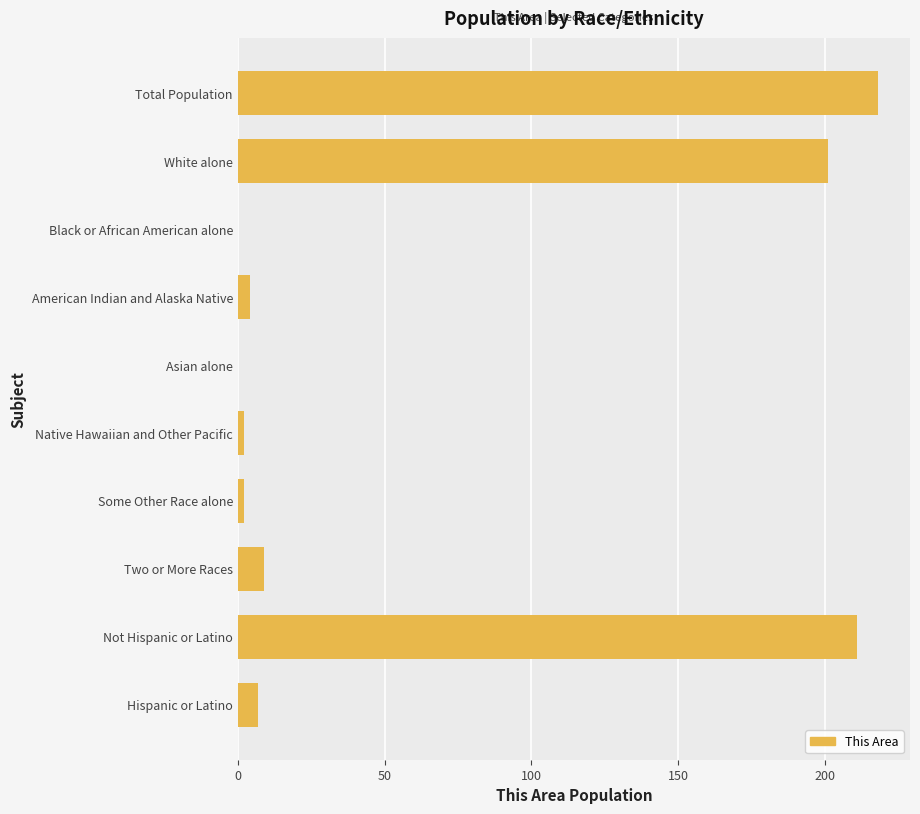

The value at Two or More Races is 9. True or false?

True